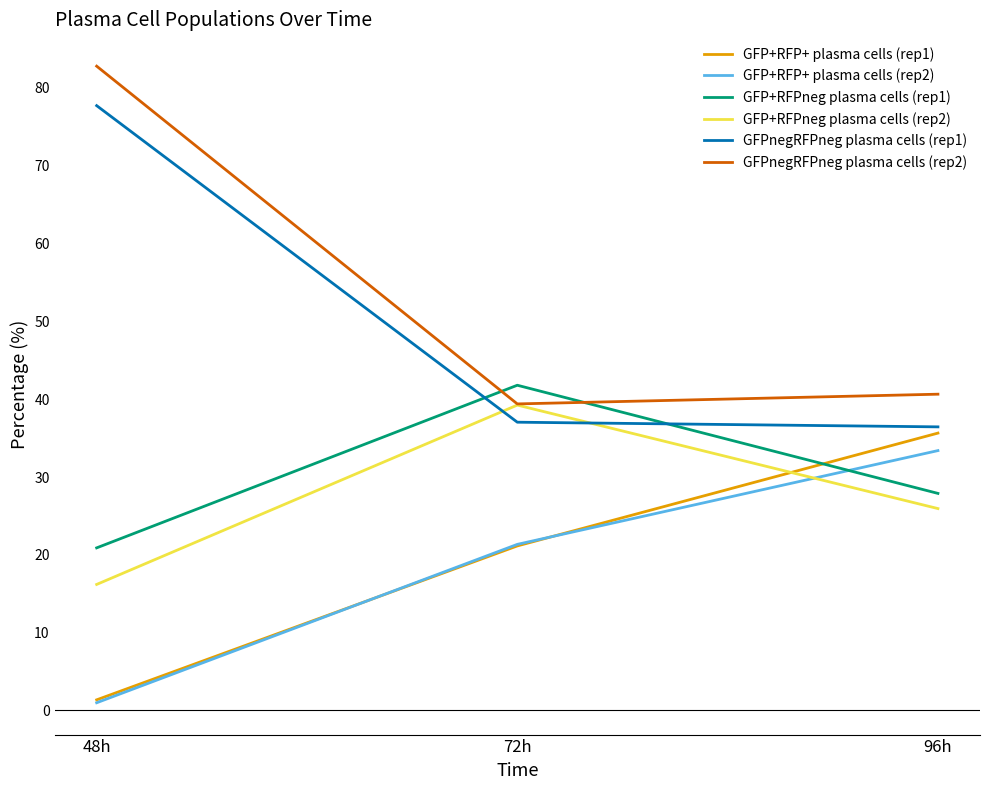

Which series has the widest spread of values?

GFPnegRFPneg plasma cells (rep2)